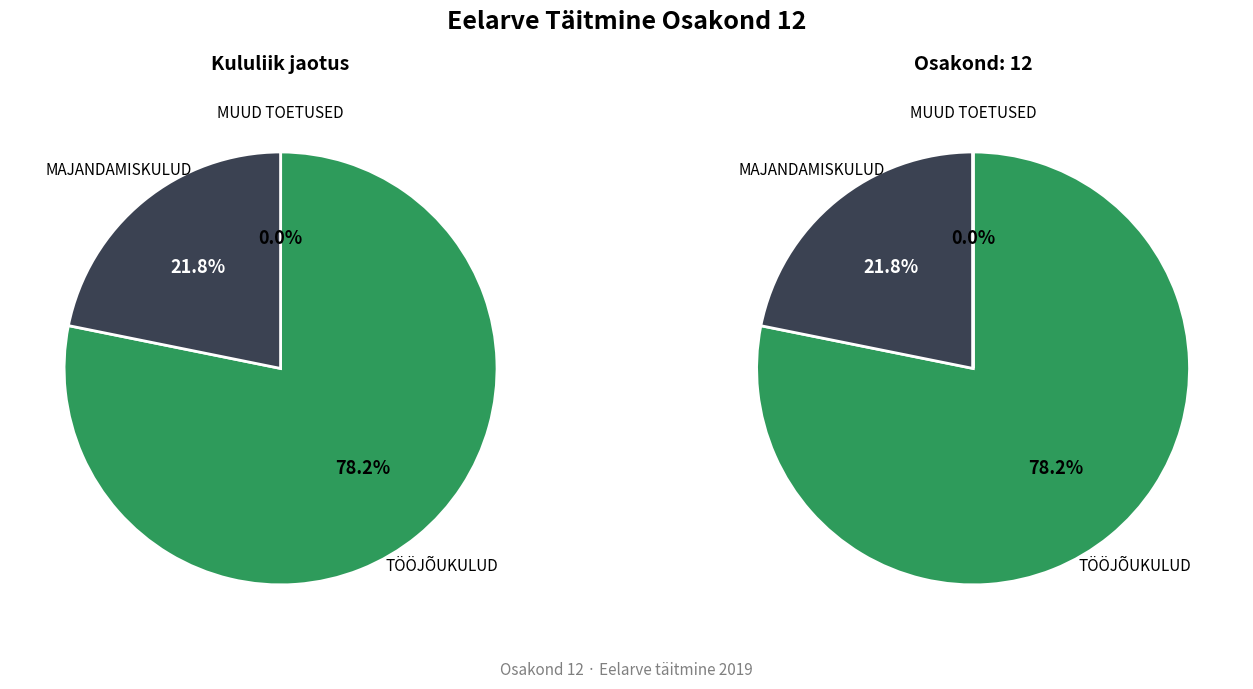

What portion of the pie excludes TÖÖJÕUKULUD?

21.8%